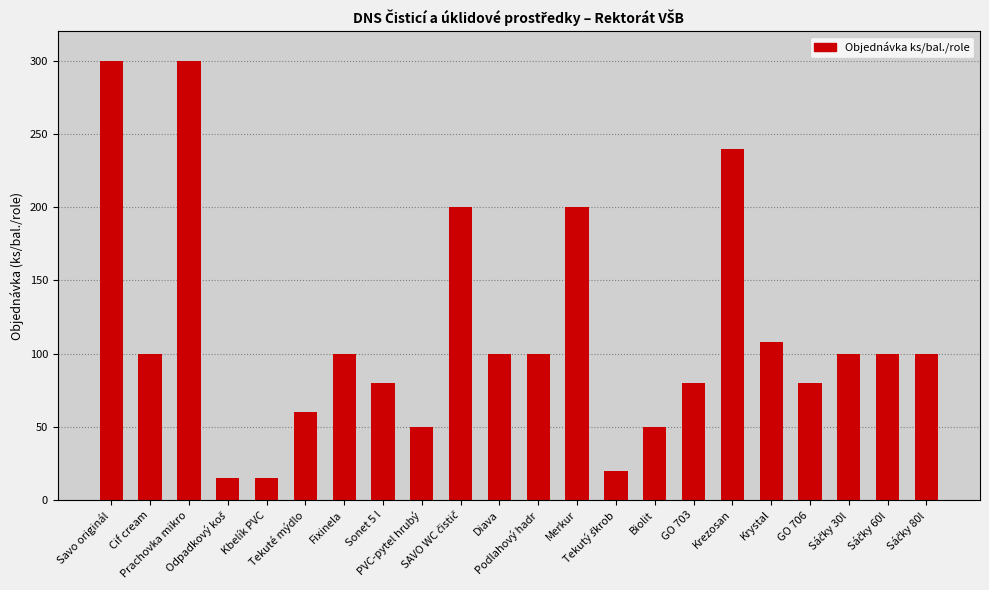

What is the minimum value shown in the chart?

15